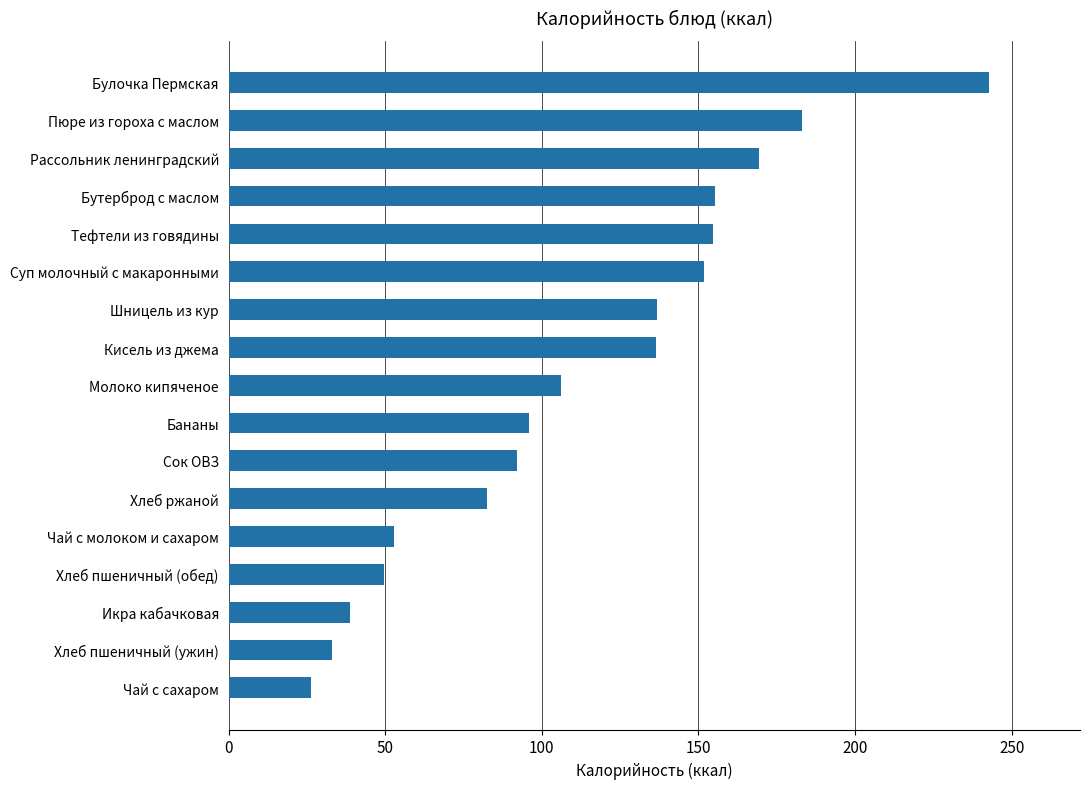

What is the maximum value shown in the chart?

242.7